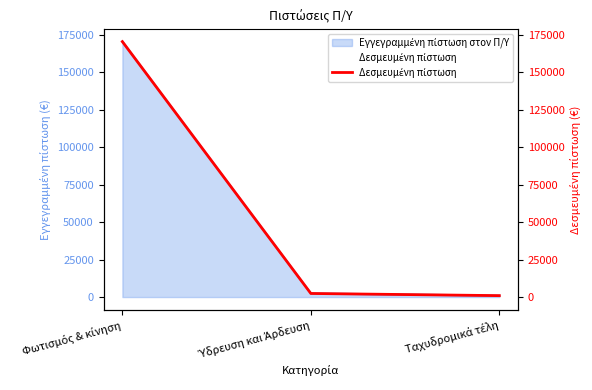

Approximately how many times larger is the value at Ύδρευση και Άρδευση compared to Ταχυδρομικά τέλη?

2.5